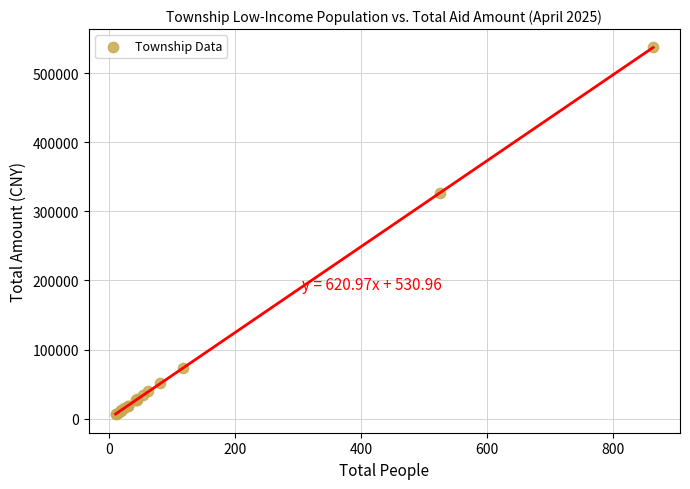

What Y value in the scatter plot is closest to 271640?

326100